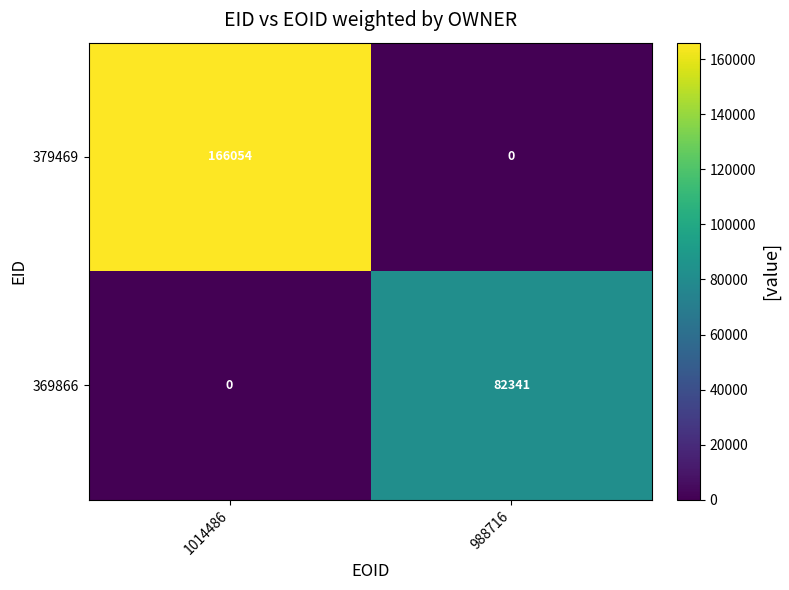

What is the sum of all 379469 values?

166054